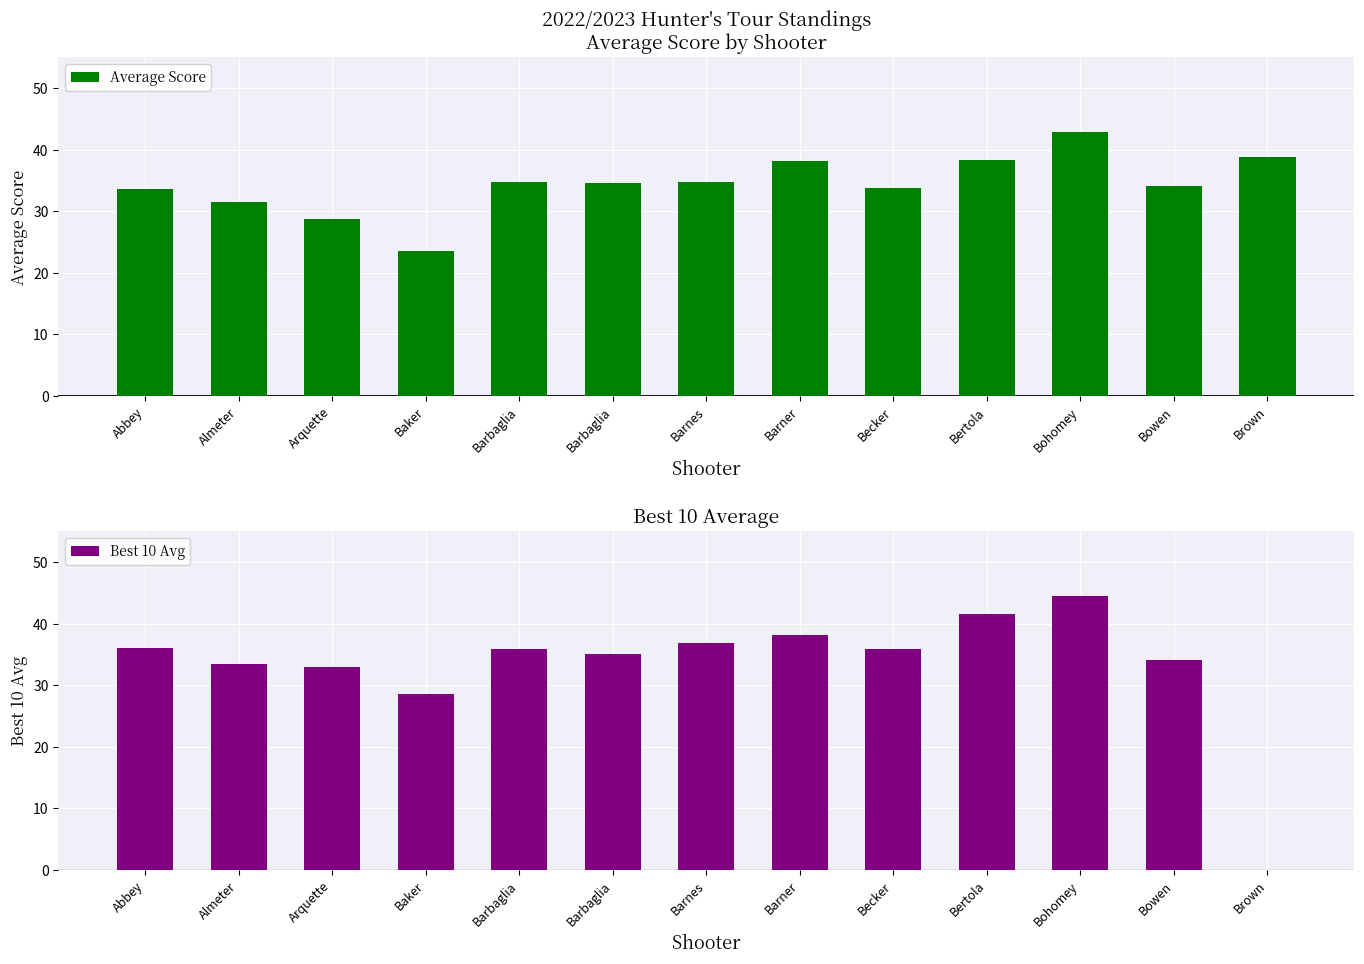

How many categories are shown in the chart?

13